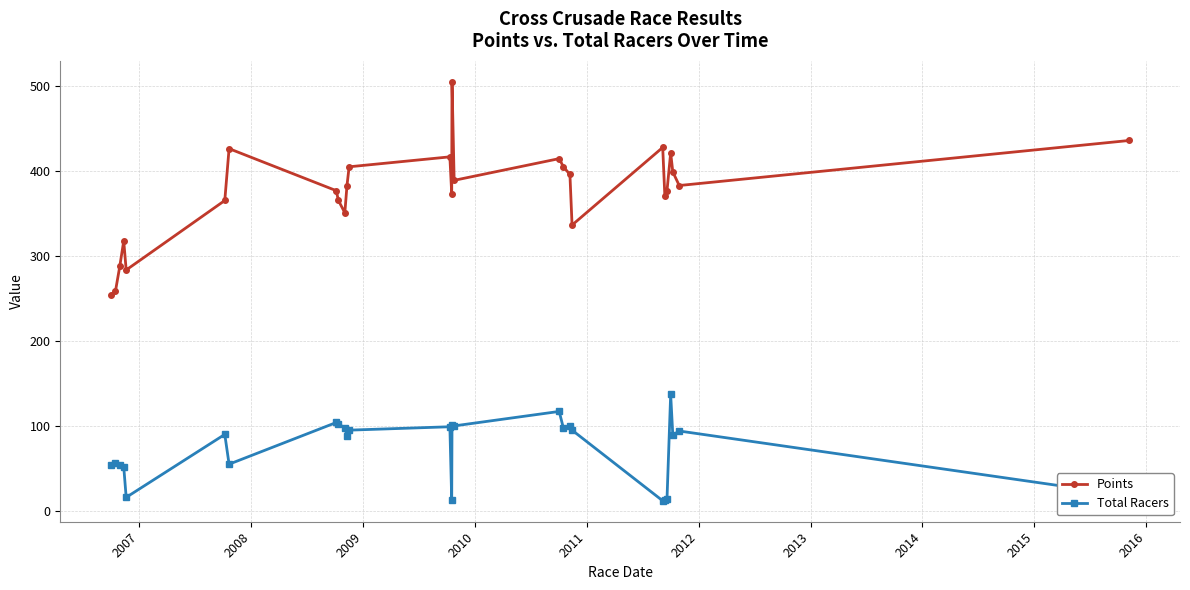

Rank the series by their average value, from highest to lowest.

Points, Total Racers